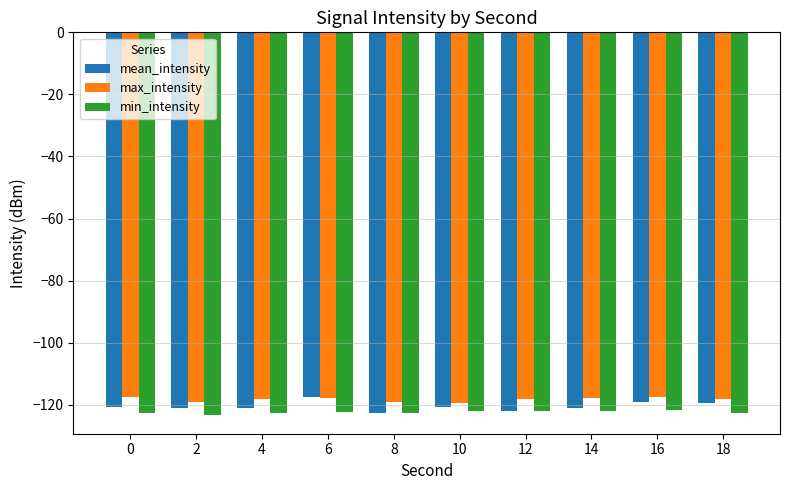

The value of max_intensity at 2 is -119.1. True or false?

True